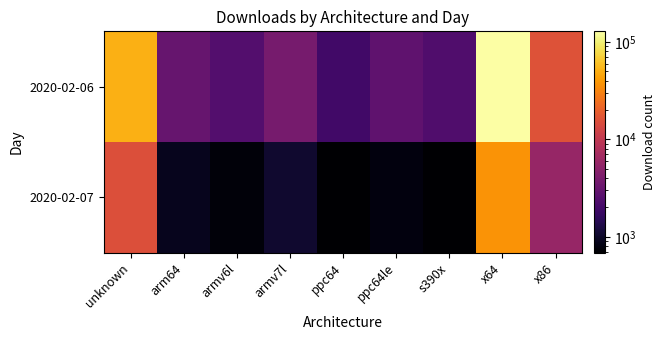

List the series in order of their peak value, highest first.

2020-02-06, 2020-02-07